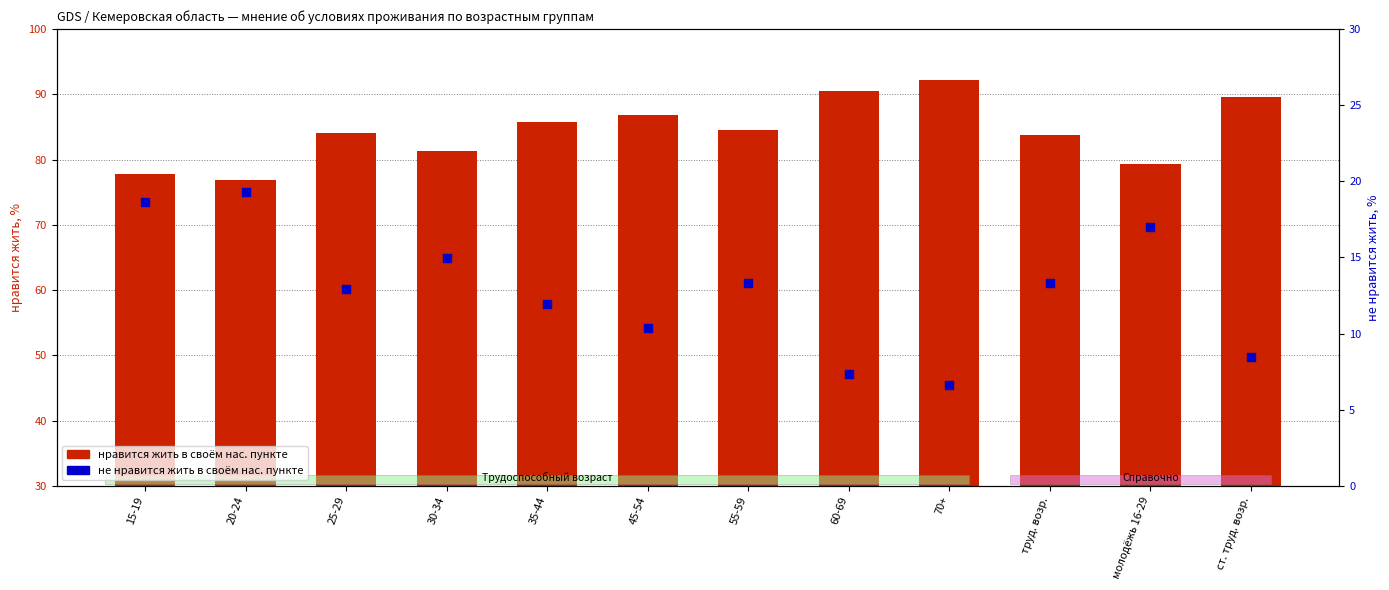

Is the value of нравится жить в своём нас. пункте (%) at ст. труд. возр. greater than the value of не нравится жить в своём нас. пункте (%) at труд. возр.?

Yes